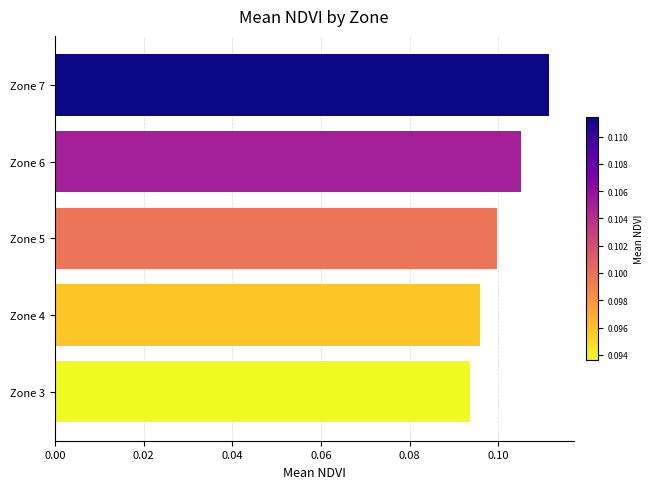

The value at Zone 6 is 0.1. True or false?

True